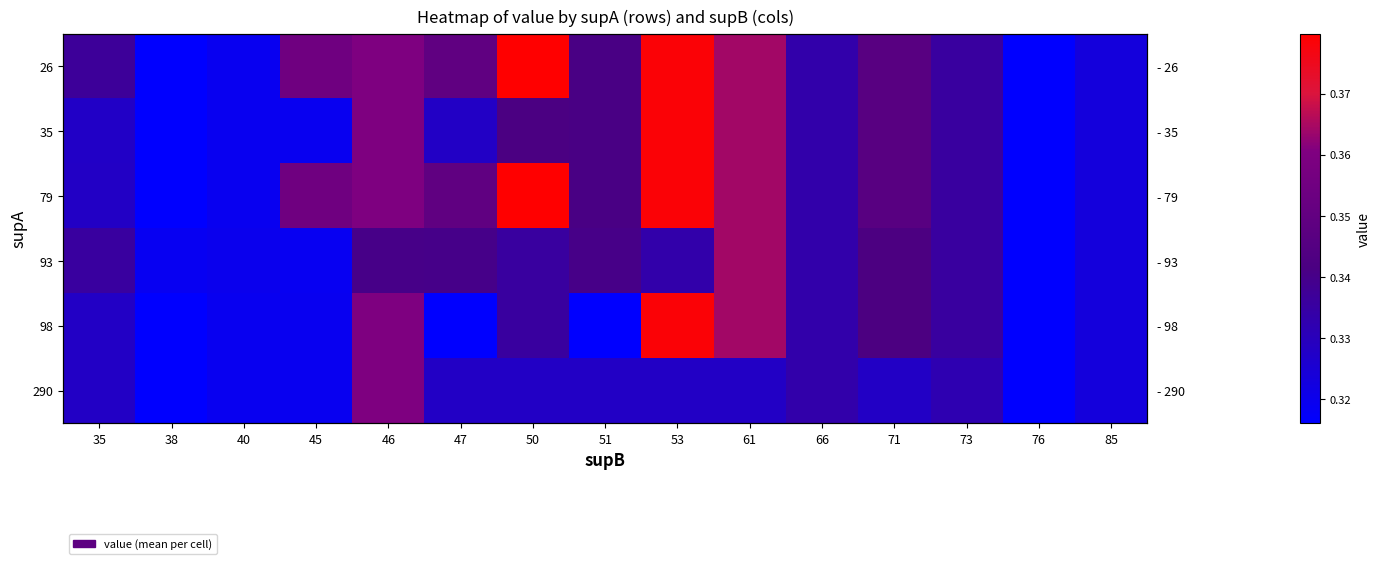

List the labels in order of 93 value, largest first.

61, 71, 46, 51, 47, 35, 50, 73, 53, 66, 85, 40, 38, 45, 76